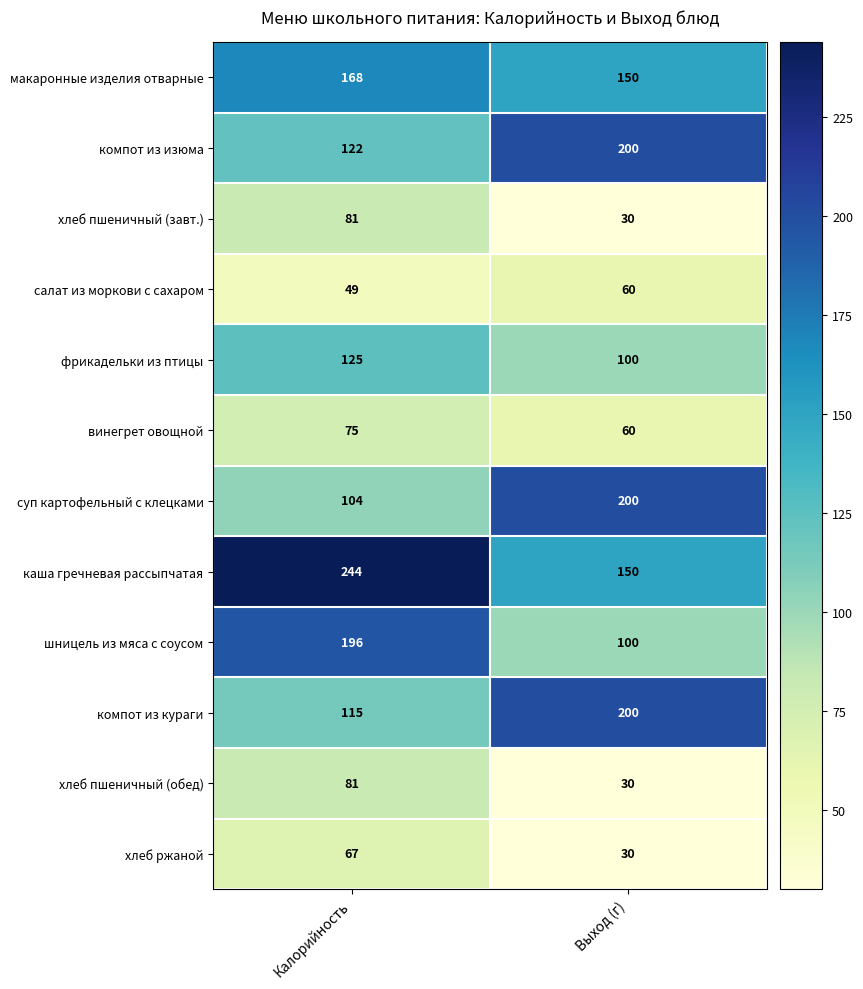

What is the spread (max minus min) of values at Калорийность?

195